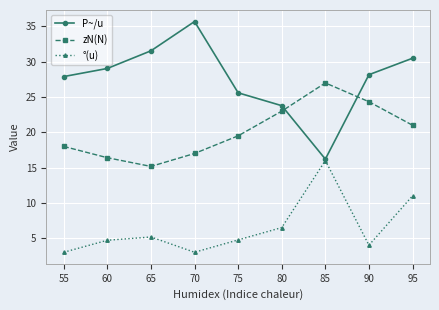

List the series in order of their peak value, highest first.

P~/u, zN(N), °(u)